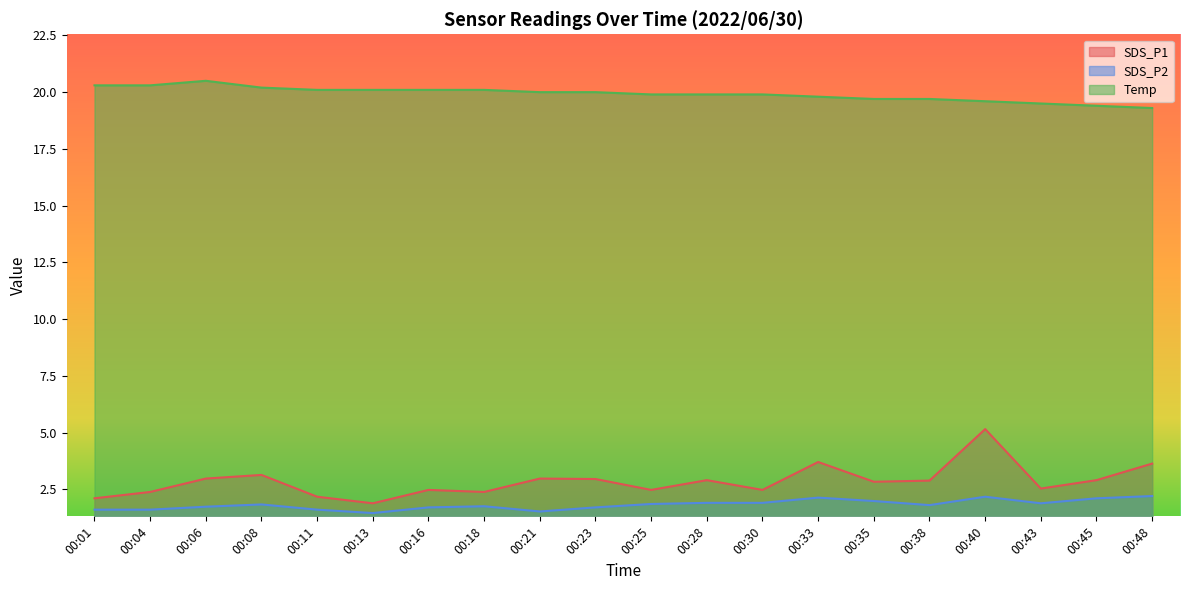

What is the difference between the maximum and minimum values in the SDS_P2 series?

0.8